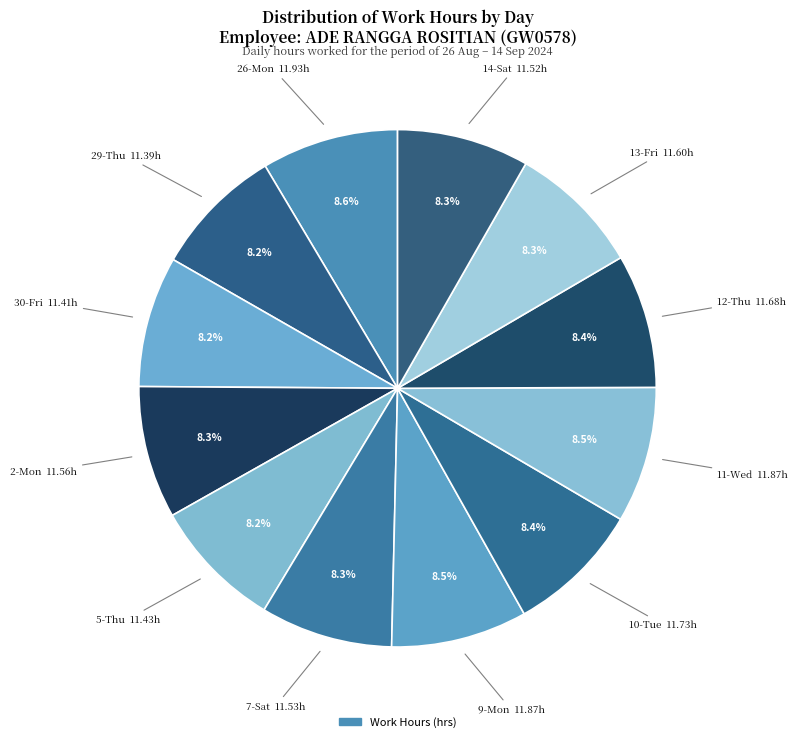

How many segments does this pie chart have?

12